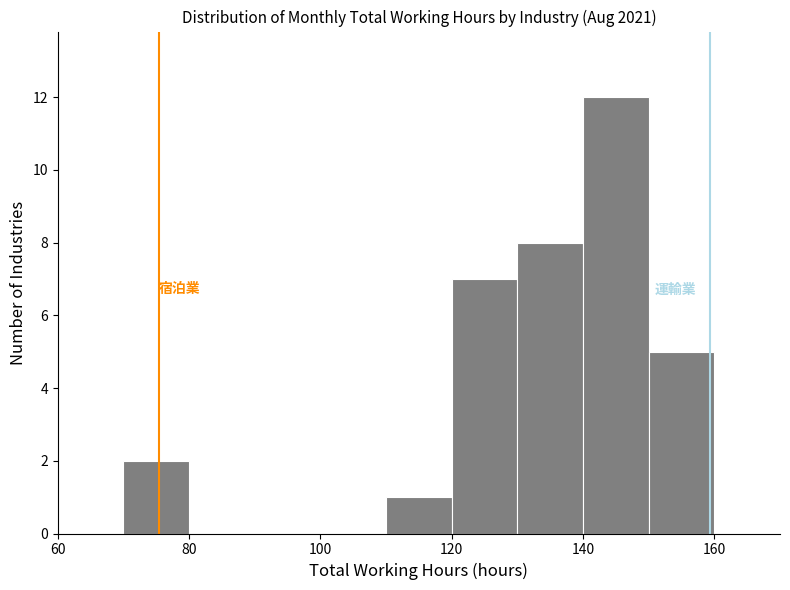

Reading left to right, transcribe this chart: for each bar, give the range it covers on the x-axis and its height. The values are not printed on the chart, so give them approximately, as read against the axis.

60 to 70: 0
70 to 80: 2
80 to 90: 0
90 to 100: 0
100 to 110: 0
110 to 120: 1
120 to 130: 7
130 to 140: 8
140 to 150: 12
150 to 160: 5
160 to 170: 0